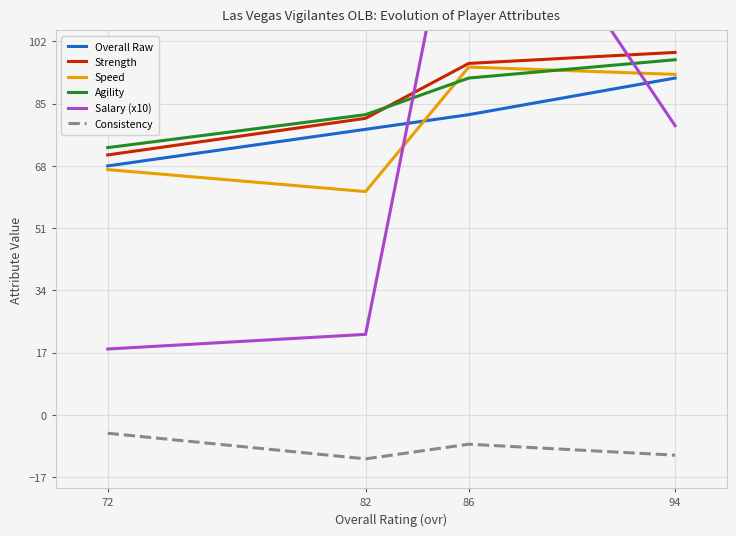

In Speed, how many points are lower than both neighbors (excluding endpoints)?

1